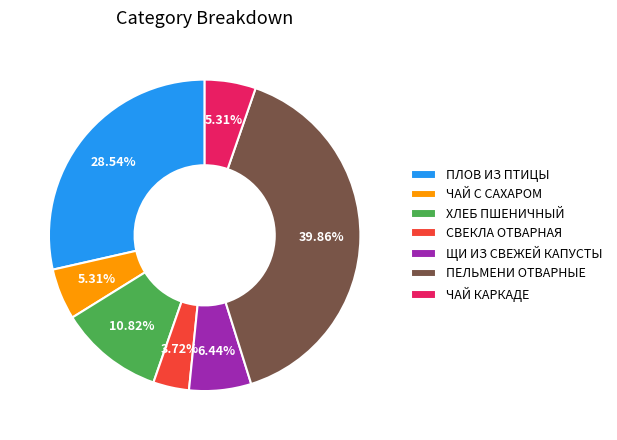

True or false: ЧАЙ С САХАРОМ accounts for 5% of the total.

True